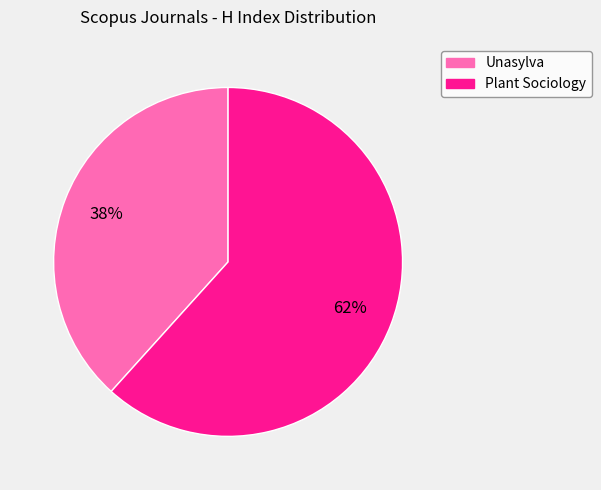

What is the ratio of the value at Unasylva to the value at Plant Sociology?

0.6